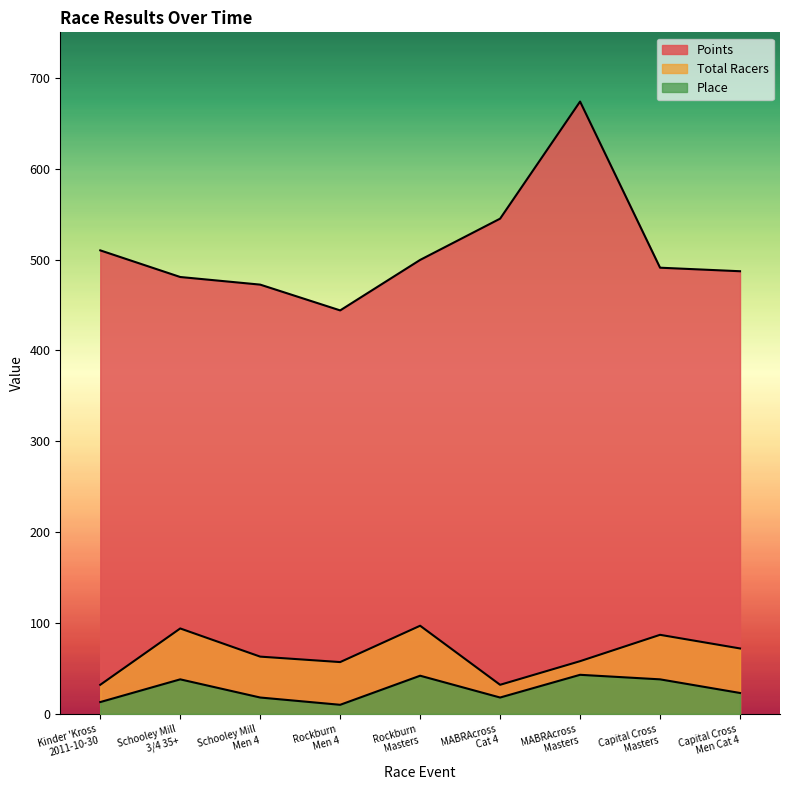

Count the Place values in the range 18 to 38.

5